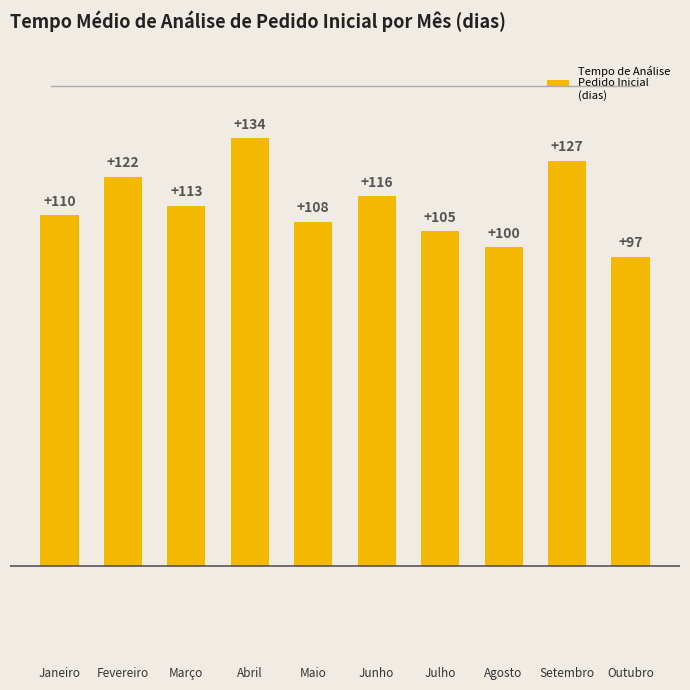

Reading right to left, list all the values displayed in this chart.

97	127	100	105	116	108	134	113	122	110